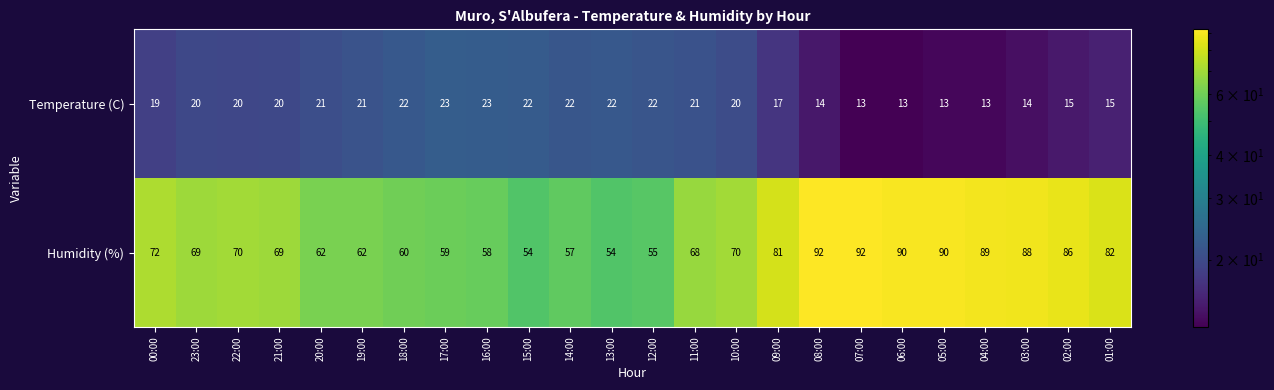

What is the difference between the highest and lowest values at 13:00?

32